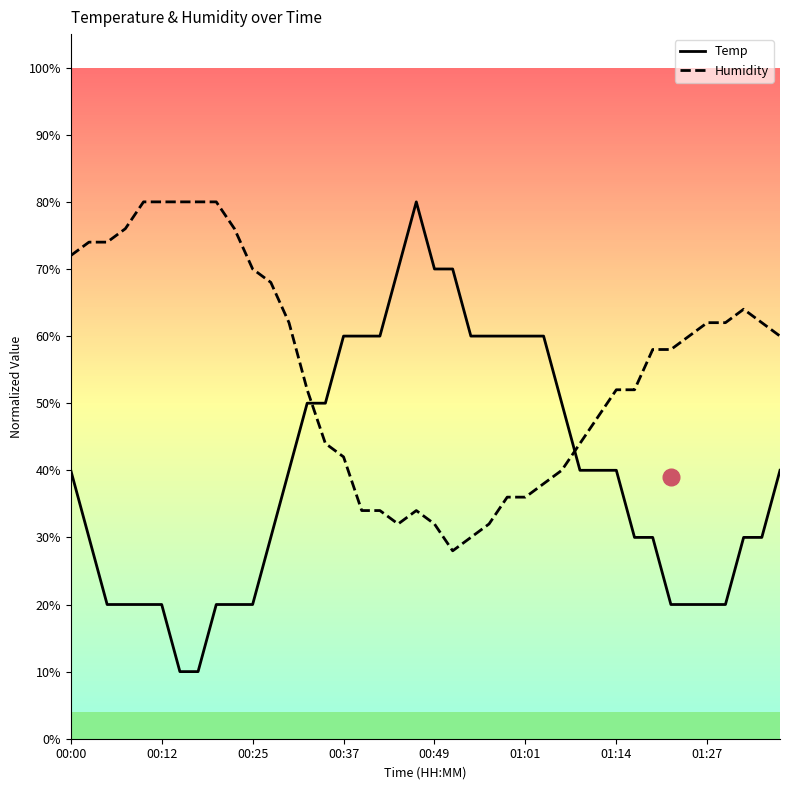

List the series in order of their peak value, lowest first.

Humidity, Temp